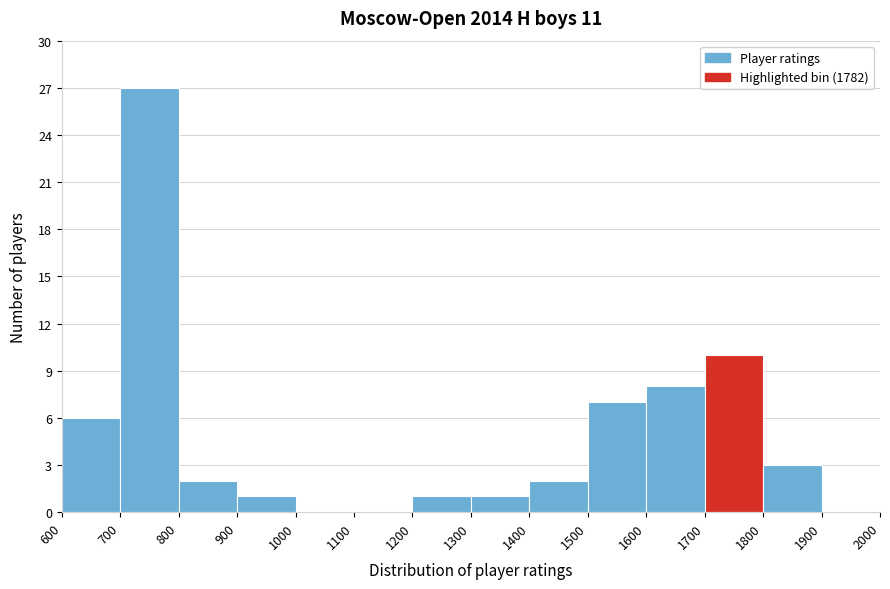

How tall is the bar that spans 1400 to 1500 on the x-axis? The values are not printed on the chart, so give them approximately, as read against the axis.

2